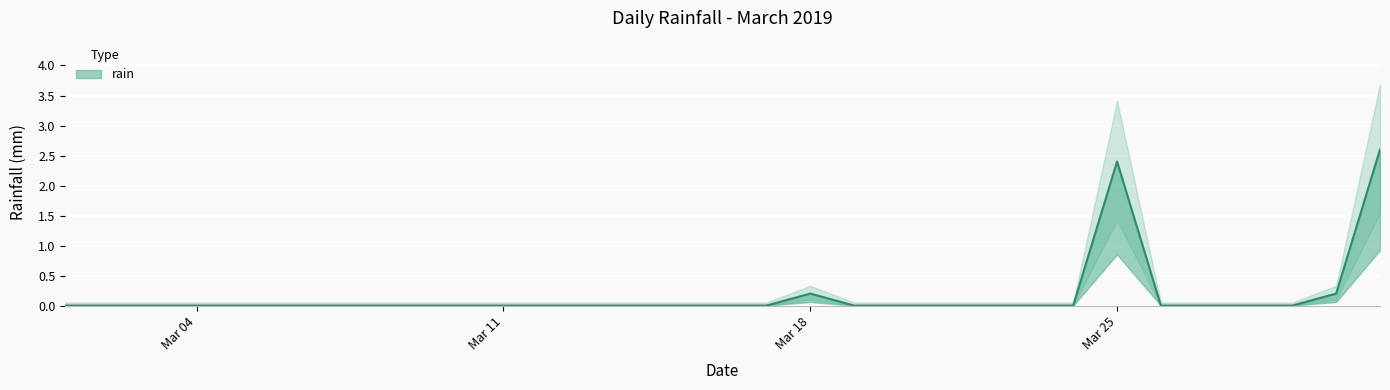

Which label corresponds to the smallest value in the chart?

2019-03-01